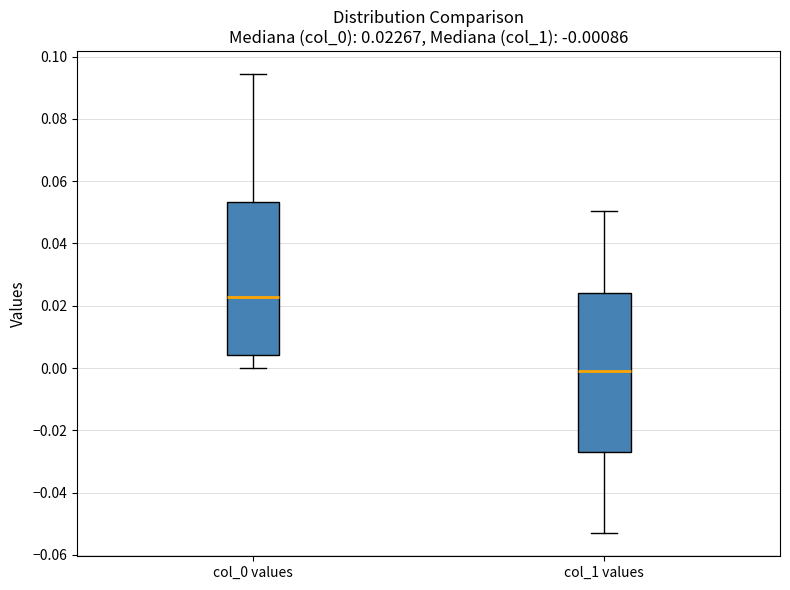

Which box's median line is the lowest?

col_1 values